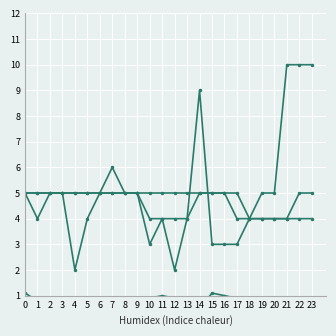

True or false: col_5 has more than 2 points higher than both neighbors.

True